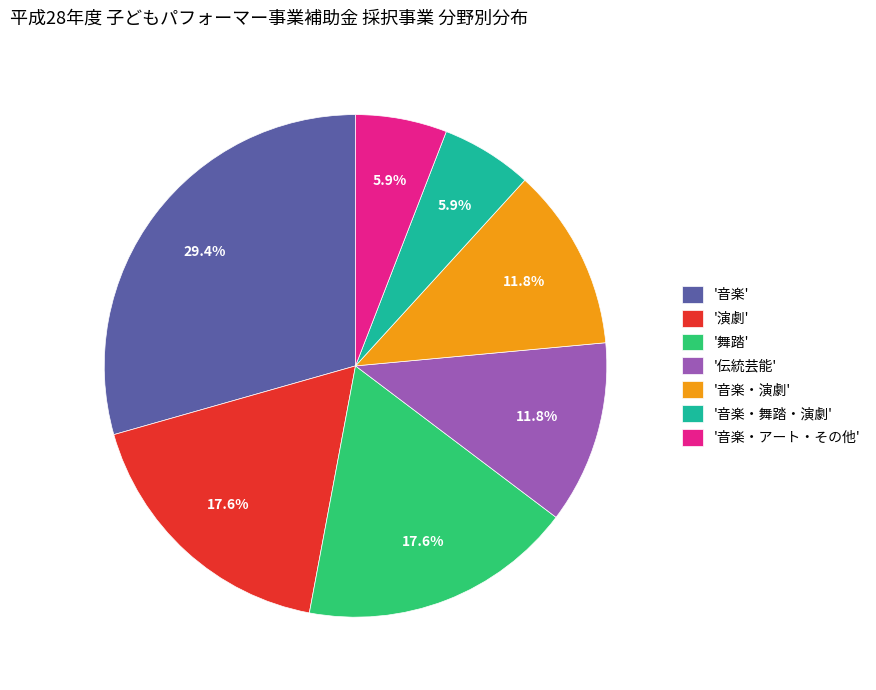

Which category has the biggest portion of the pie?

'音楽'